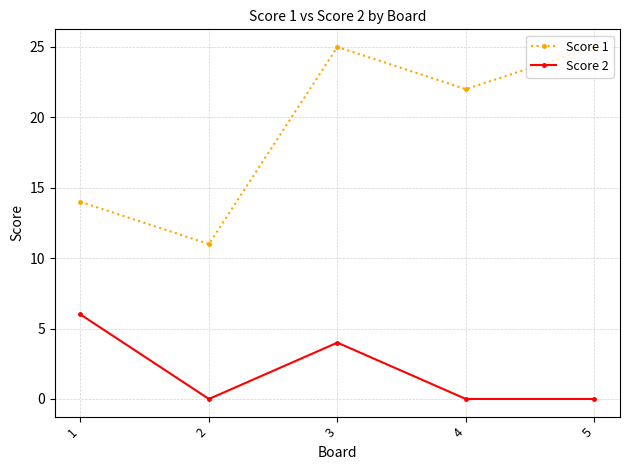

True or false: Score 1 and Score 2 cross at least once.

False